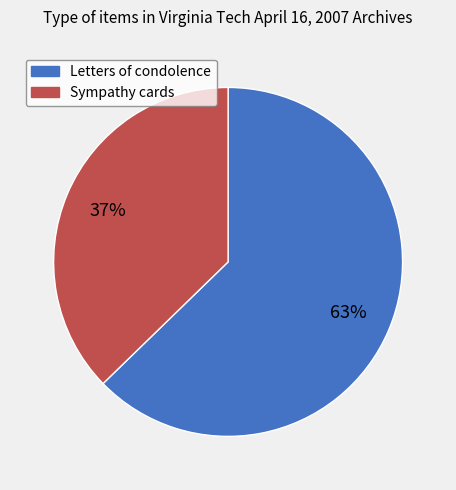

What is the ratio of the value at Sympathy cards to the value at Letters of condolence?

0.6